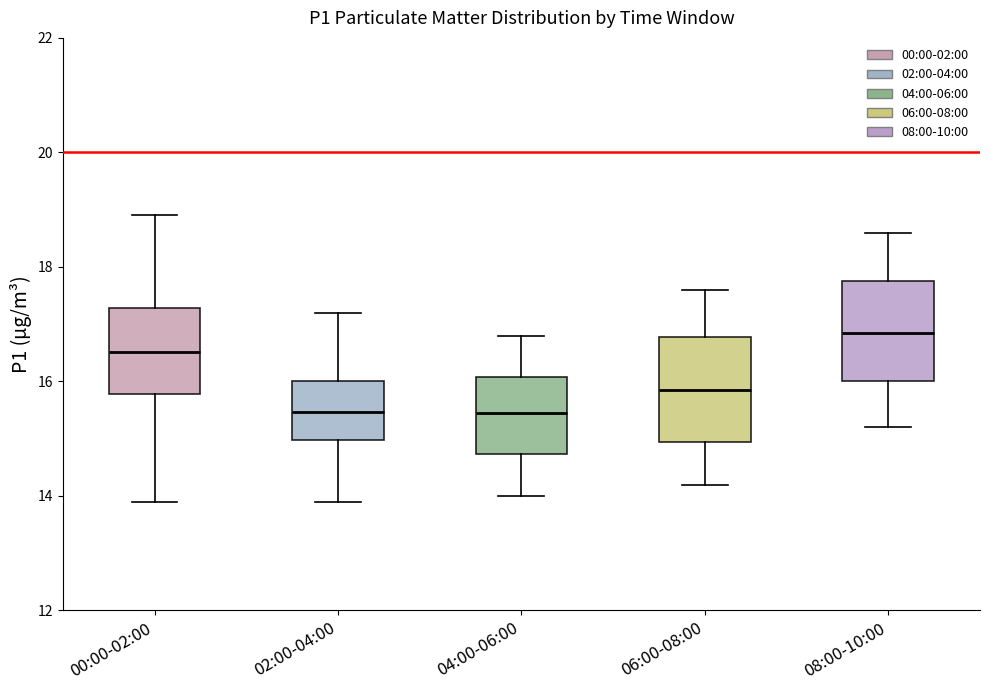

Reading left to right, read every box against the y-axis: the position of its median line, the range the box covers, and the ends of its whiskers. The values are not printed on the chart, so give them approximately, as read against the axis.

00:00-02:00: median 16.6, box 15.8 to 17.2, whiskers 14.0 to 19.0
02:00-04:00: median 15.4, box 15.0 to 16.0, whiskers 14.0 to 17.2
04:00-06:00: median 15.4, box 14.8 to 16.0, whiskers 14.0 to 16.8
06:00-08:00: median 15.8, box 15.0 to 16.8, whiskers 14.2 to 17.6
08:00-10:00: median 16.8, box 16.0 to 17.8, whiskers 15.2 to 18.6